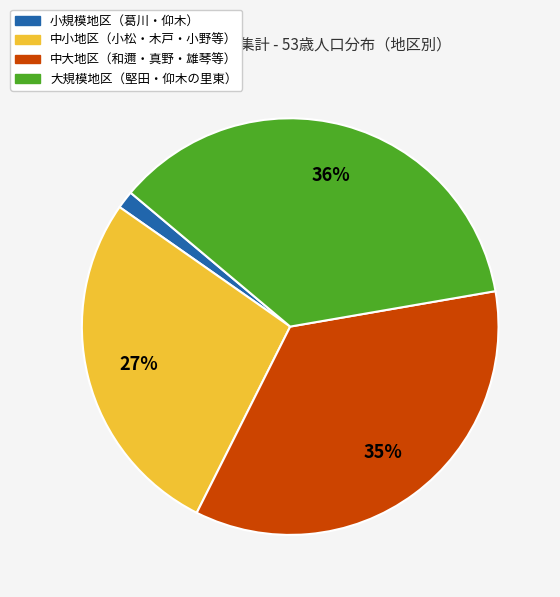

To the nearest percent, what is the difference between the 中大地区（和邇・真野・雄琴等） and 小規模地区（葛川・仰木） slice percentages?

34%